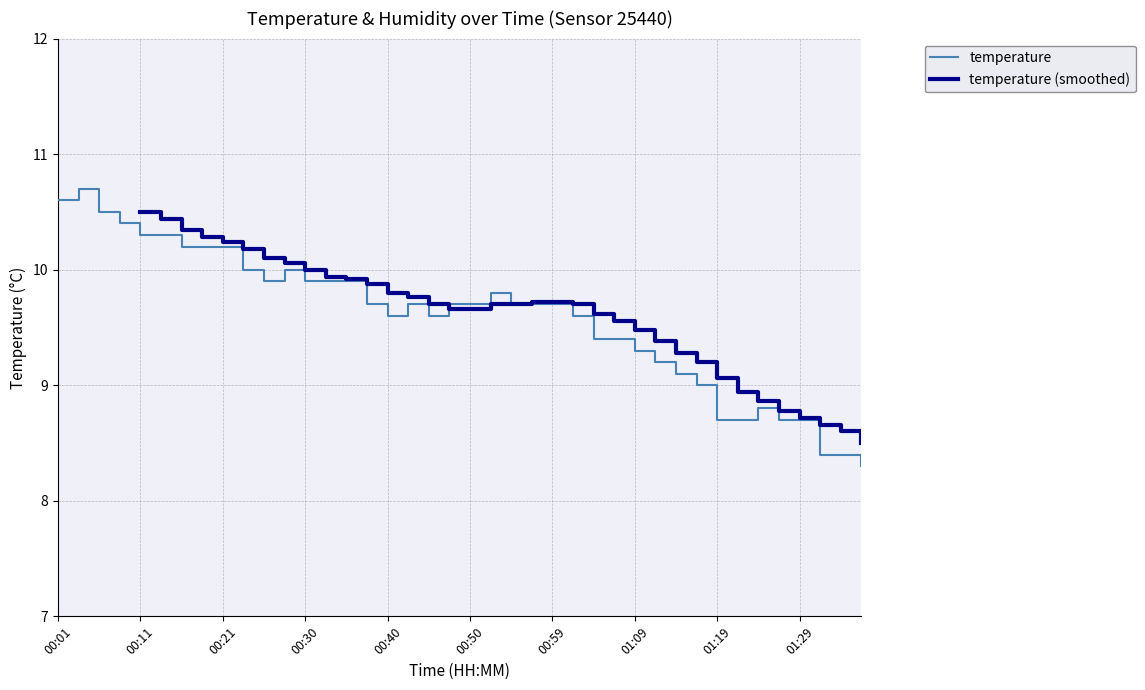

Which has a higher value, 01:09 or 00:50?

00:50